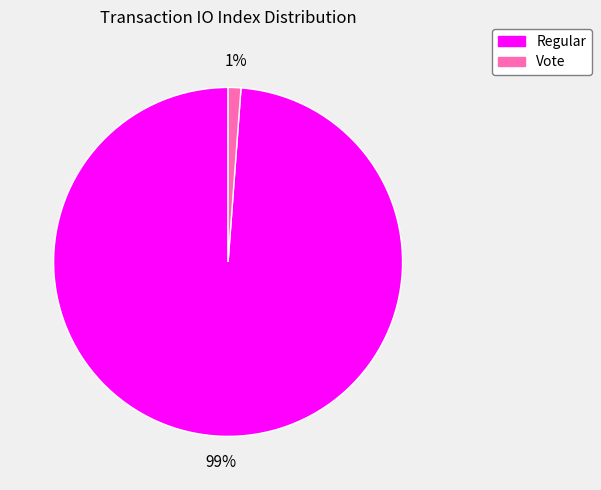

Do Vote and Regular together represent more than half of the pie?

Yes